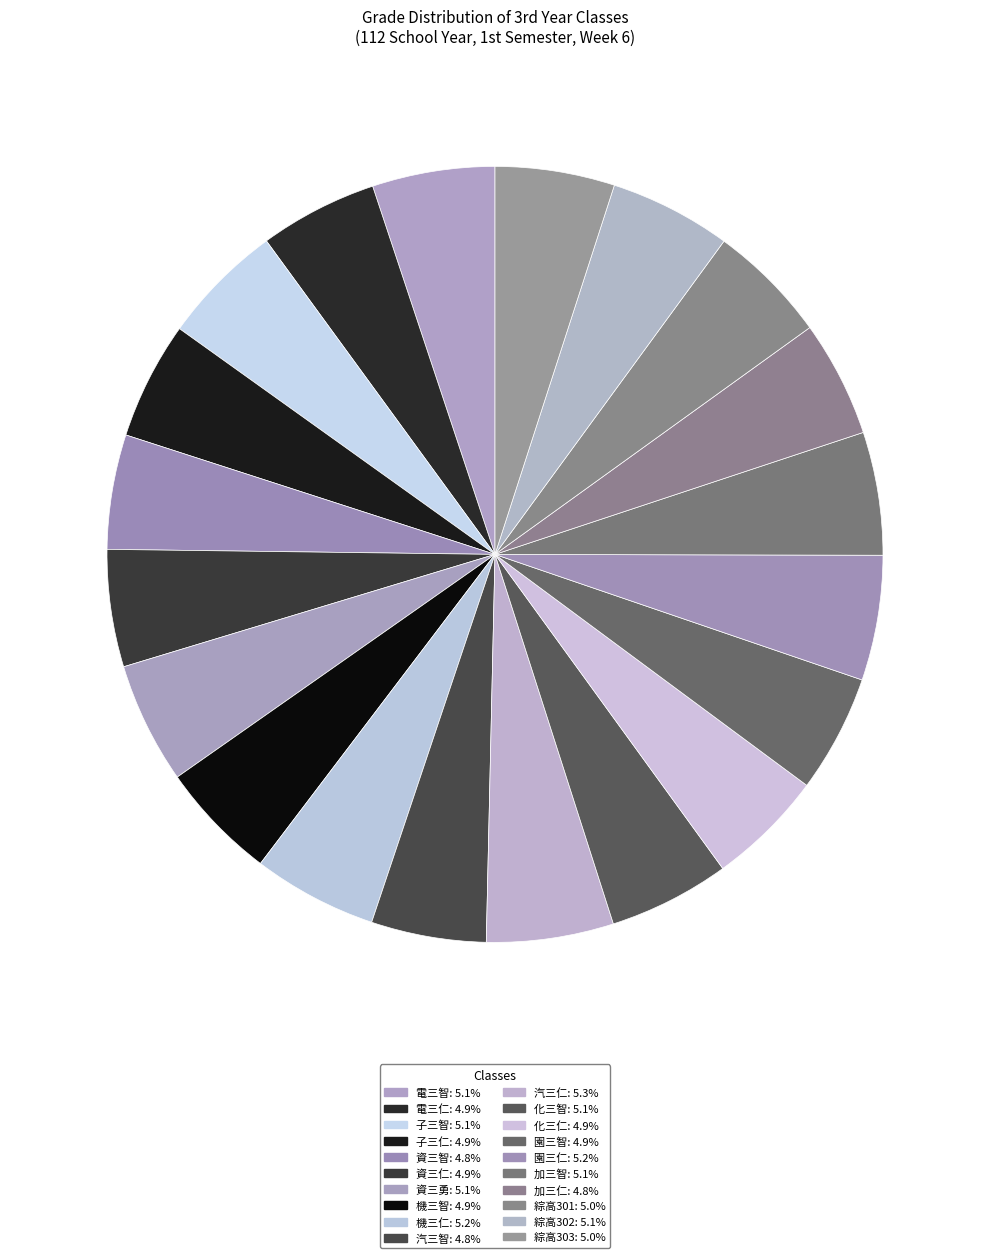

Does any single category account for the majority?

No